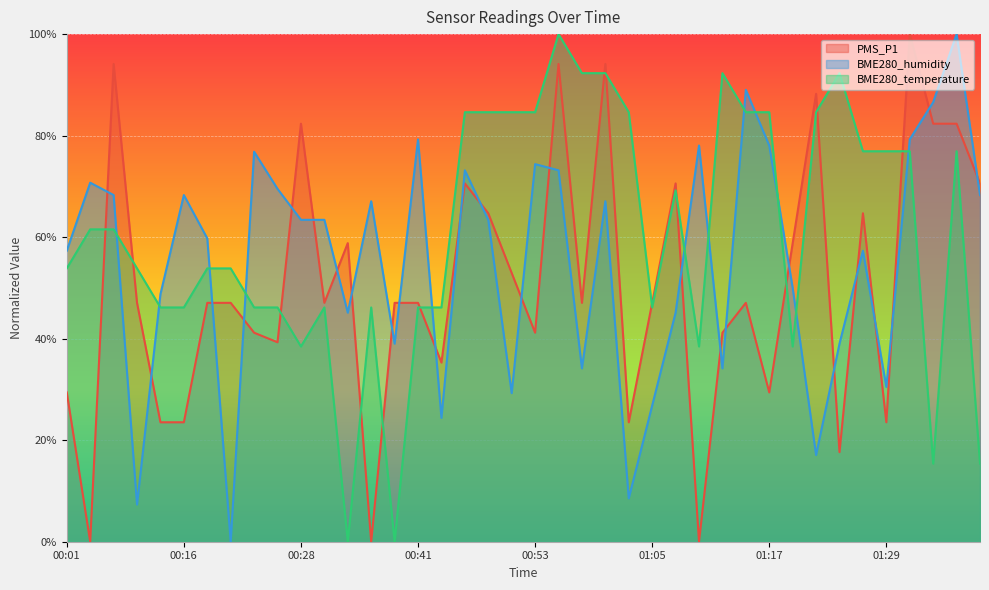

How many interior local valleys does the BME280_temperature series have?

7